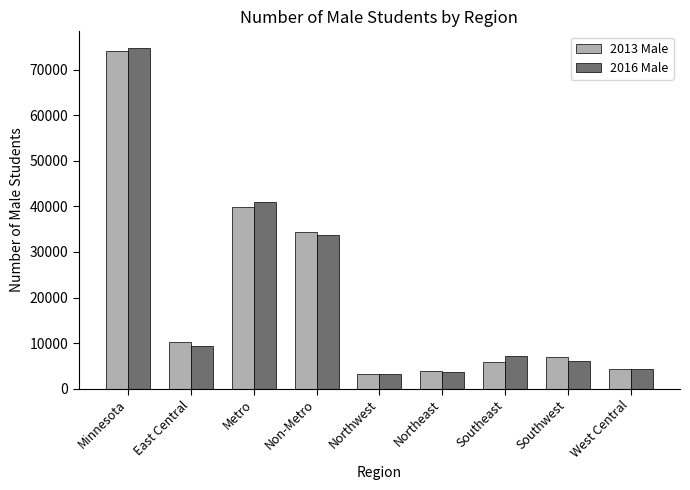

What is the difference between the maximum and minimum values in the 2016 Male series?

71584